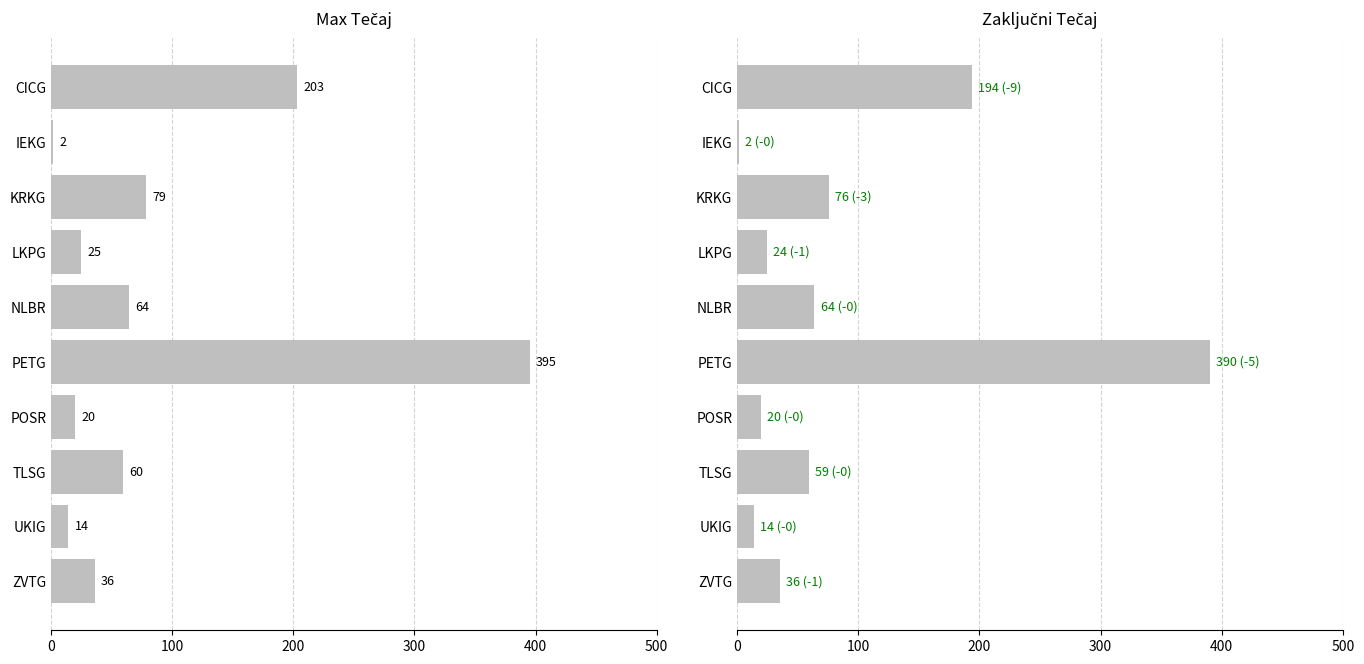

What is the difference between the second highest and minimum values in the Max series?

201.1